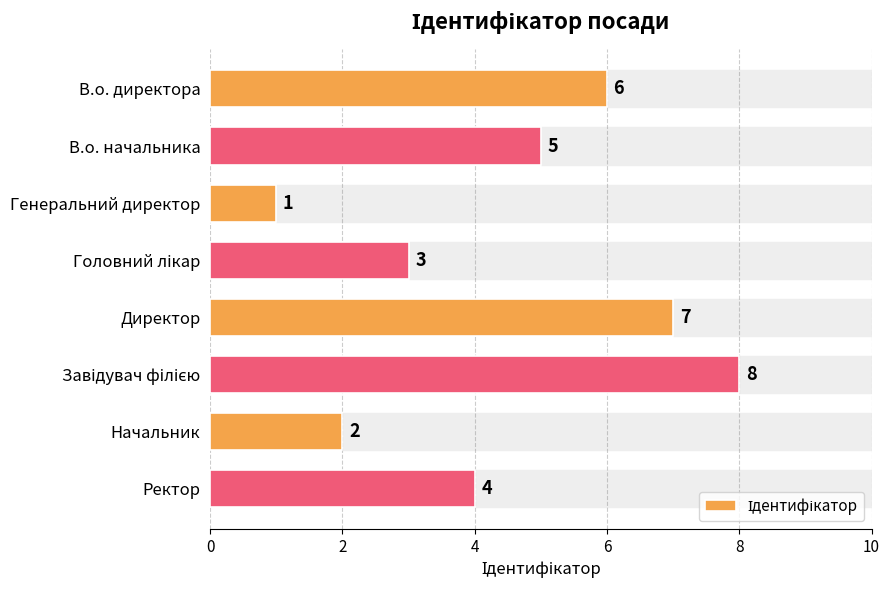

Count the values in the range 3 to 7.

5